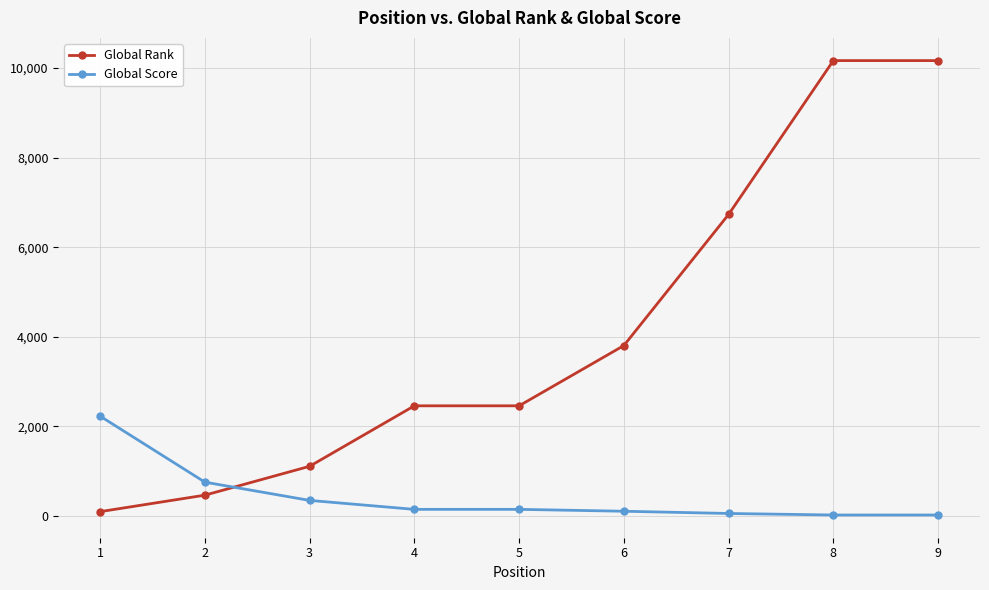

Which series has the largest range (max minus min)?

Global Rank